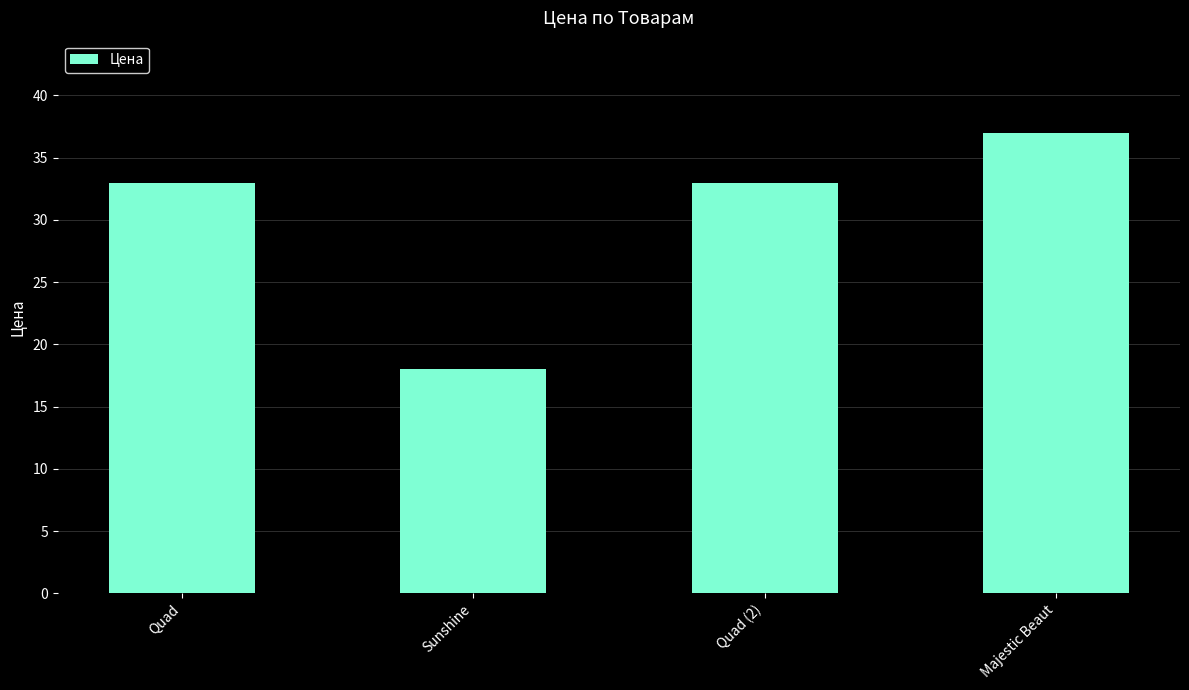

What is the difference between the maximum and minimum values?

19